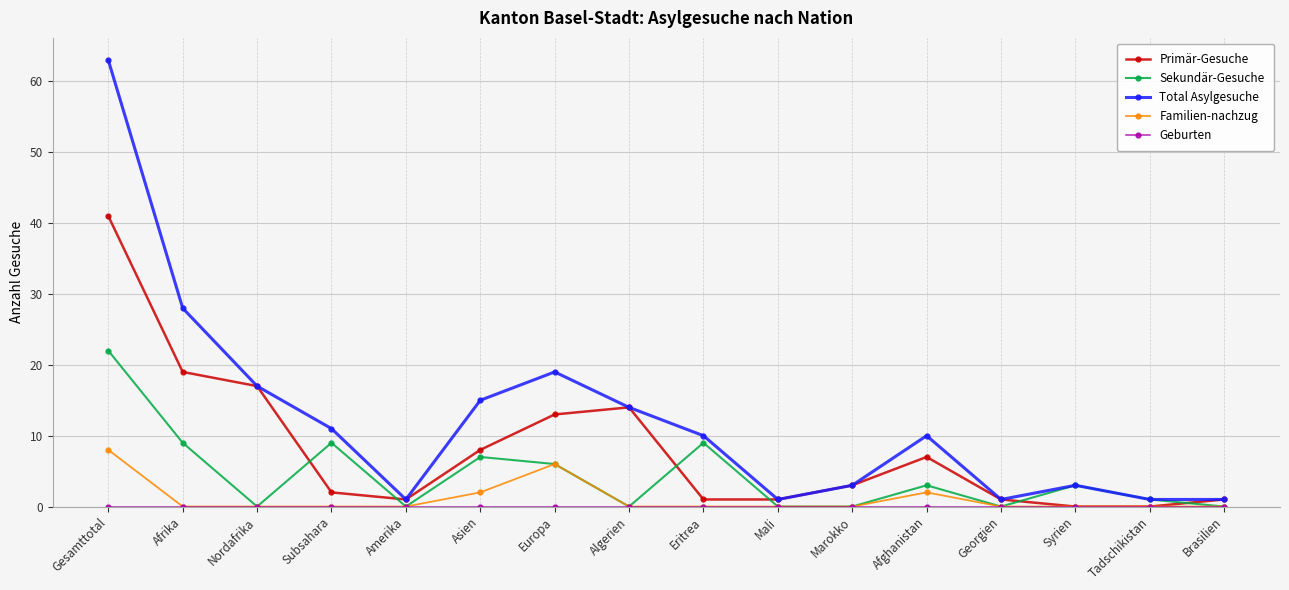

What position from the right is Subsahara?

13